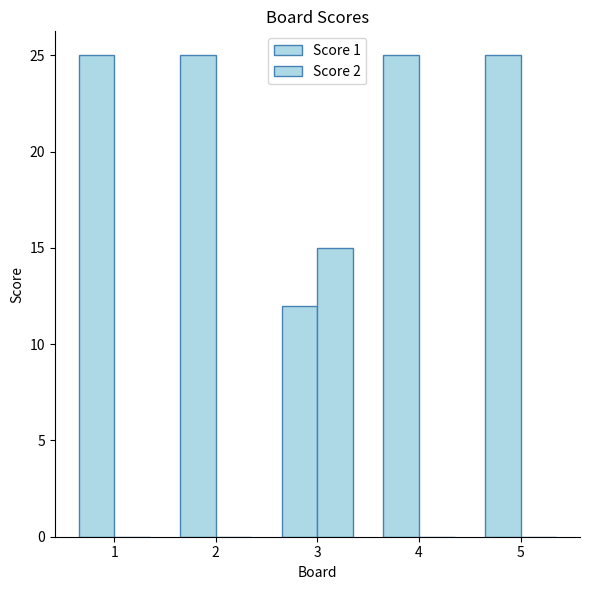

How many groups of bars are there?

5